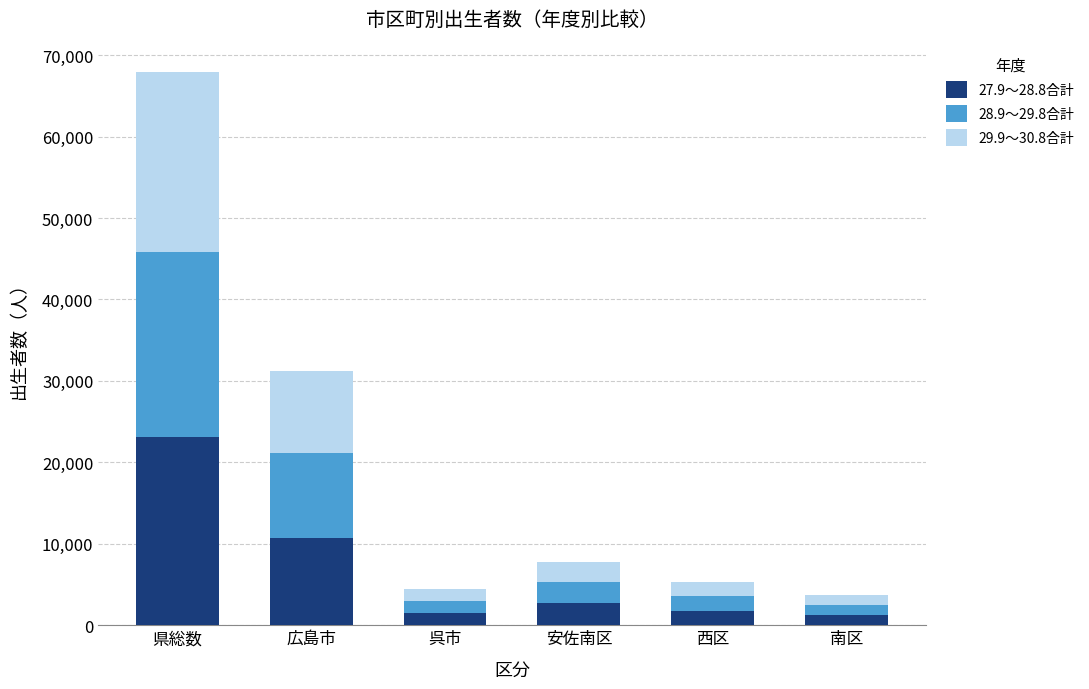

What is the maximum value for 27.9～28.8合計?

23136